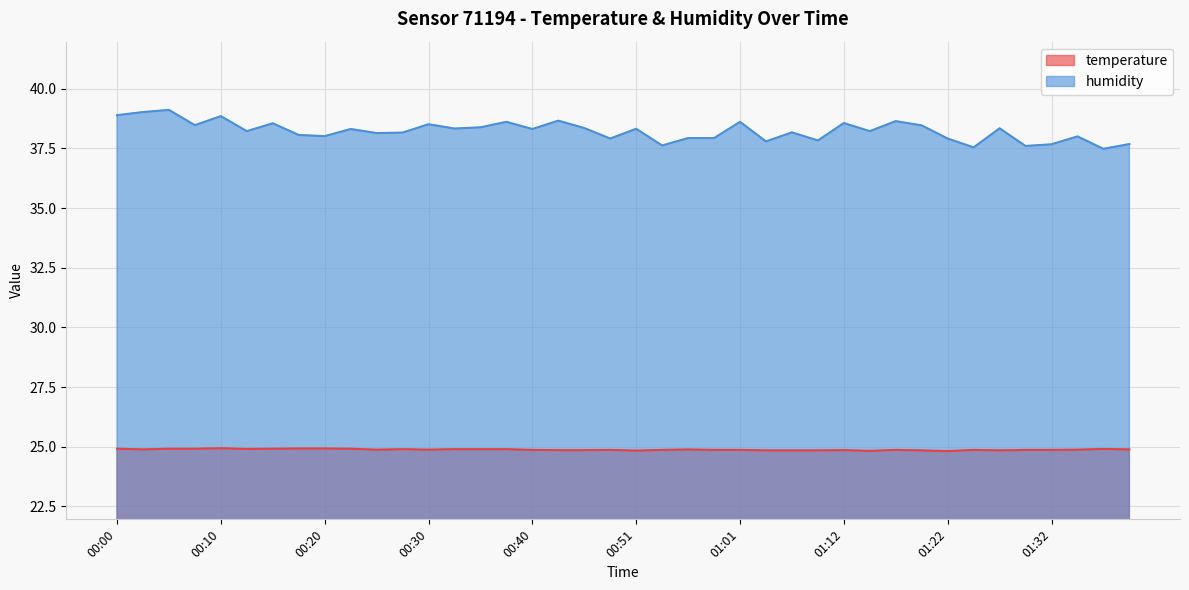

Reading right to left, extract all data points from this chart.

temperature: 01:40=24.9	01:37=24.9	01:35=24.9	01:32=24.9	01:29=24.9	01:27=24.9	01:24=24.9	01:22=24.8	01:20=24.9	01:17=24.9	01:15=24.8	01:12=24.9	01:09=24.9	01:07=24.9	01:04=24.9	01:01=24.9	00:59=24.9	00:56=24.9	00:54=24.9	00:51=24.8	00:48=24.9	00:46=24.9	00:43=24.9	00:40=24.9	00:38=24.9	00:35=24.9	00:33=24.9	00:30=24.9	00:28=24.9	00:25=24.9	00:23=24.9	00:20=24.9	00:18=24.9	00:15=24.9	00:12=24.9	00:10=24.9	00:07=24.9	00:05=24.9	00:02=24.9	00:00=24.9
humidity: 01:40=37.7	01:37=37.5	01:35=38.0	01:32=37.7	01:29=37.6	01:27=38.3	01:24=37.5	01:22=37.9	01:20=38.5	01:17=38.6	01:15=38.2	01:12=38.6	01:09=37.8	01:07=38.2	01:04=37.8	01:01=38.6	00:59=37.9	00:56=37.9	00:54=37.6	00:51=38.3	00:48=37.9	00:46=38.4	00:43=38.7	00:40=38.3	00:38=38.6	00:35=38.4	00:33=38.3	00:30=38.5	00:28=38.2	00:25=38.1	00:23=38.3	00:20=38.0	00:18=38.1	00:15=38.5	00:12=38.2	00:10=38.9	00:07=38.5	00:05=39.1	00:02=39.0	00:00=38.9